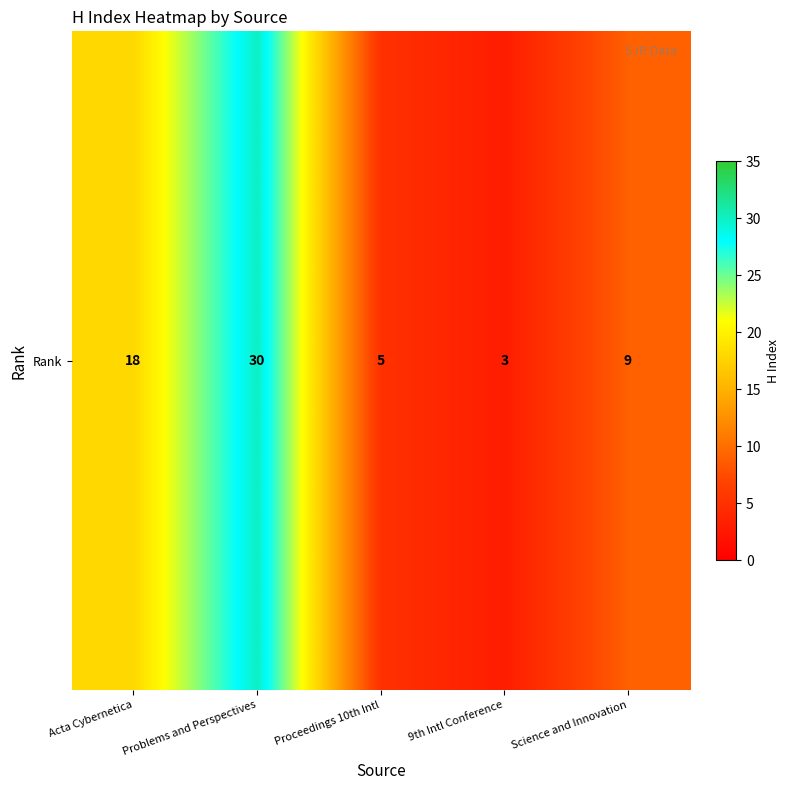

At which label is the value closest to 16?

Acta Cybernetica